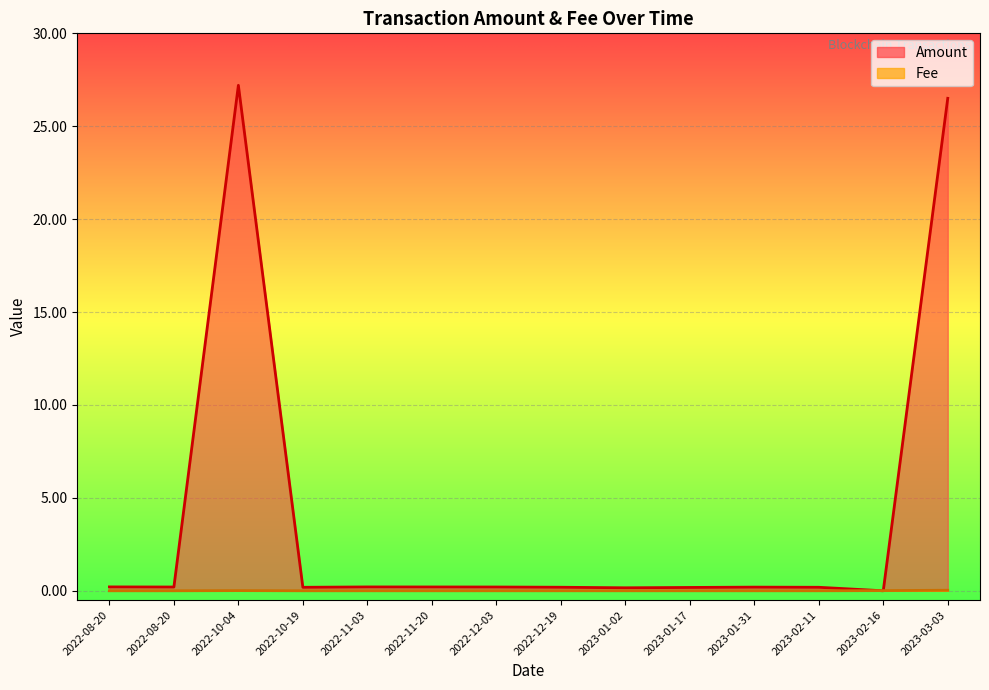

Does the chart display data point markers on the line(s)?

No